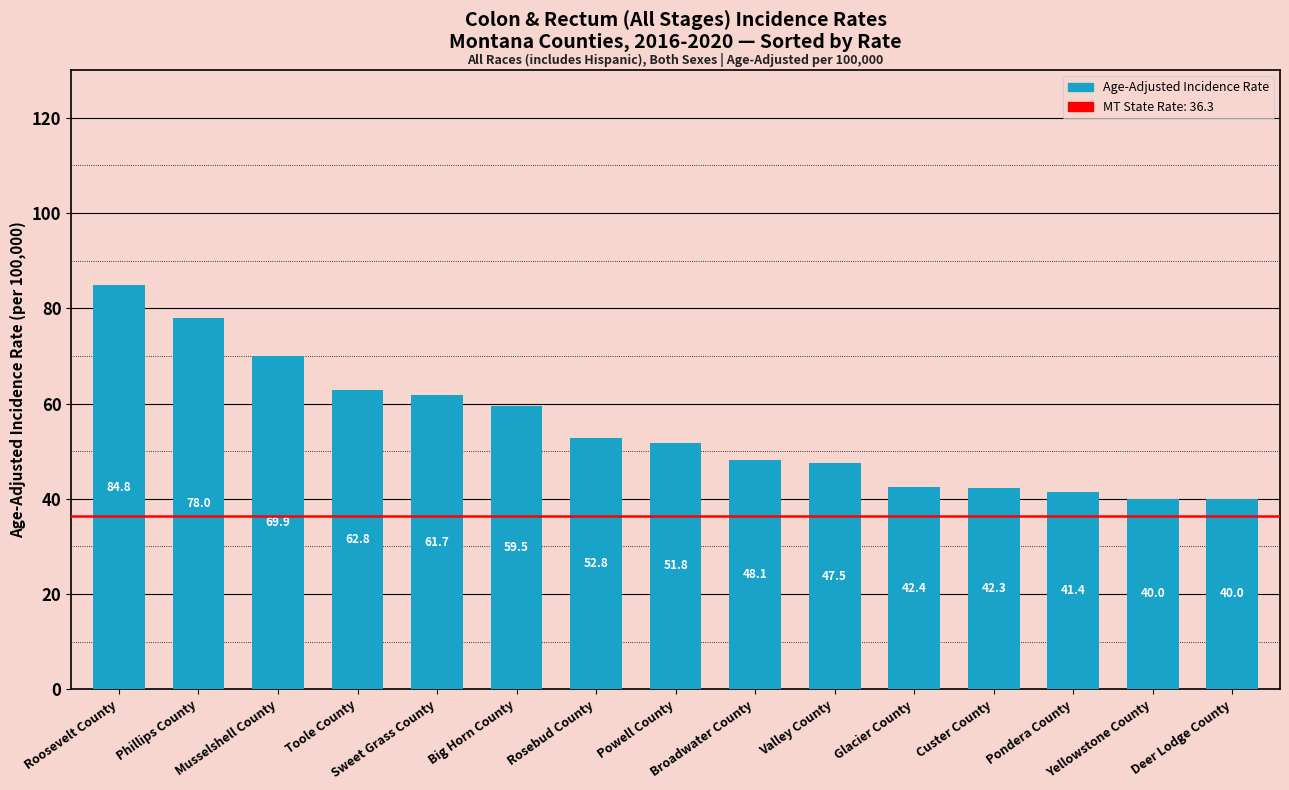

What position from the right is Phillips County?

14